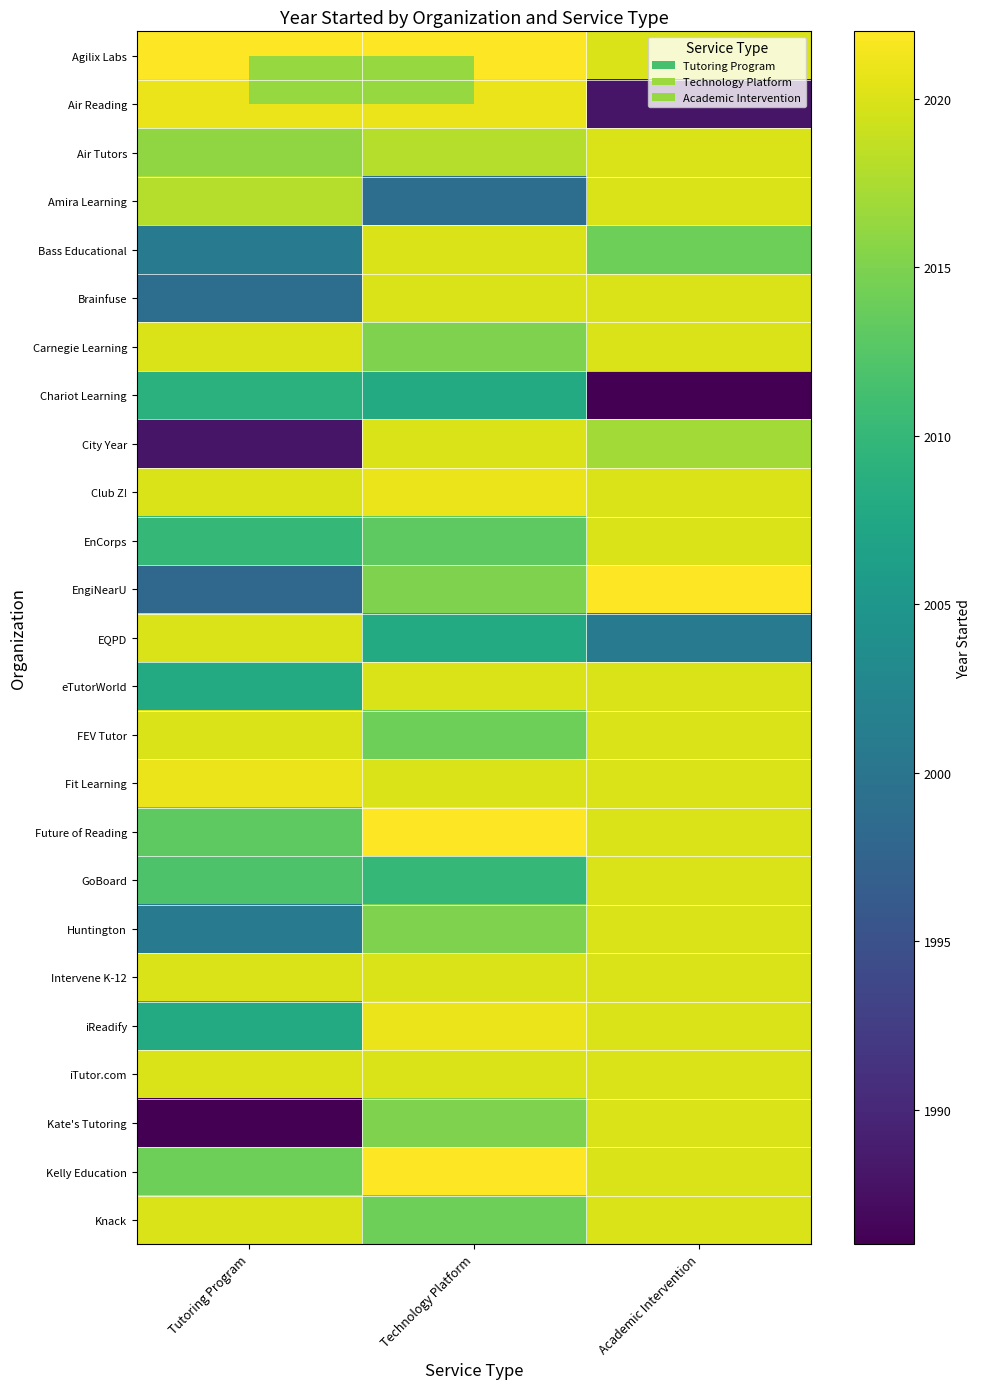

How many distinct data groups are displayed?

25